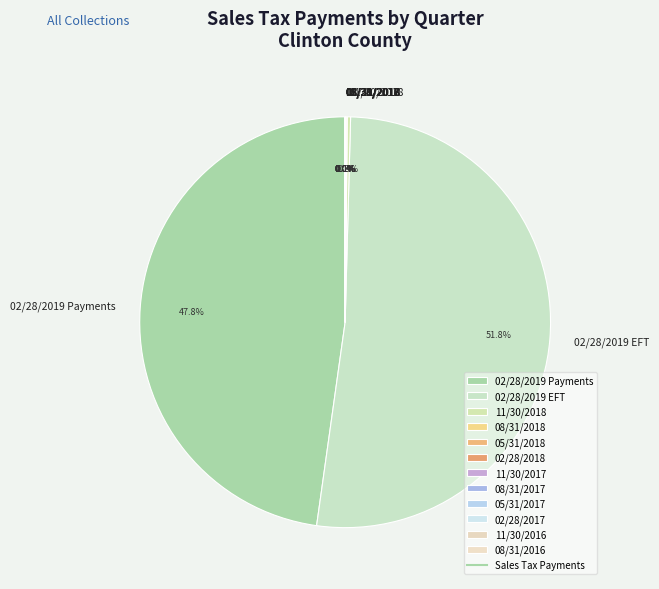

What is the majority slice?

02/28/2019 EFT